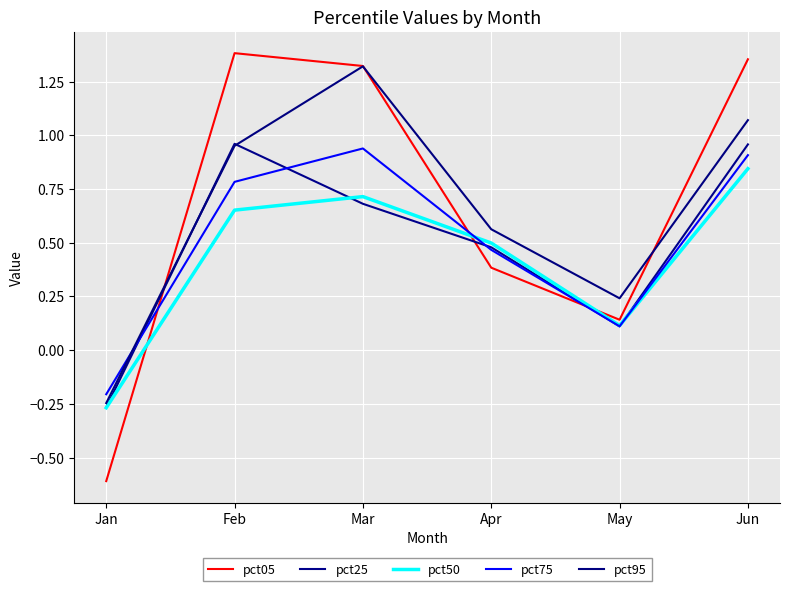

How many lines are shown in the chart?

5